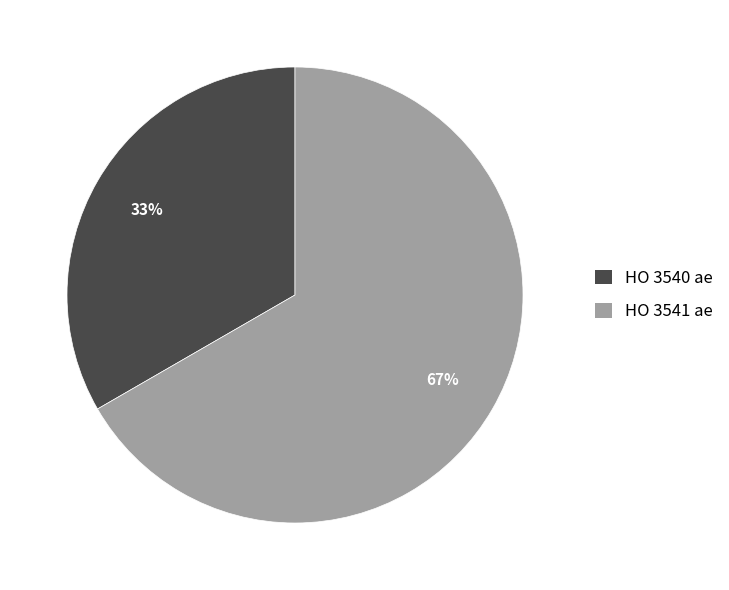

How many slices are in this pie chart?

2